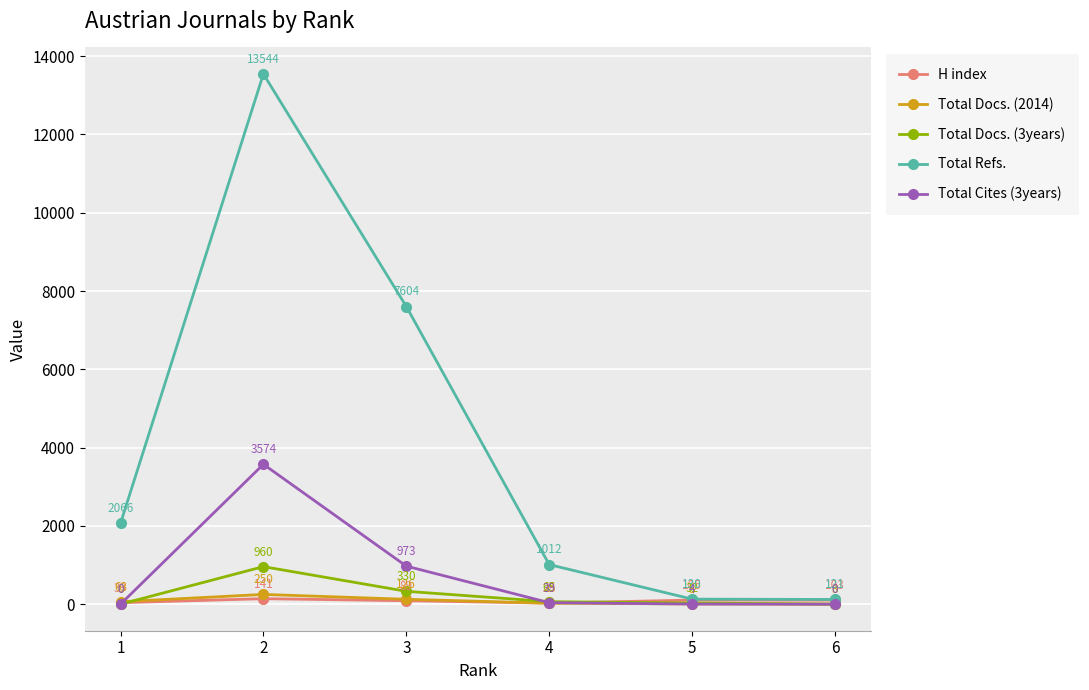

What are all the series names shown in the legend?

H index, Total Docs. (2014), Total Docs. (3years), Total Refs., Total Cites (3years)